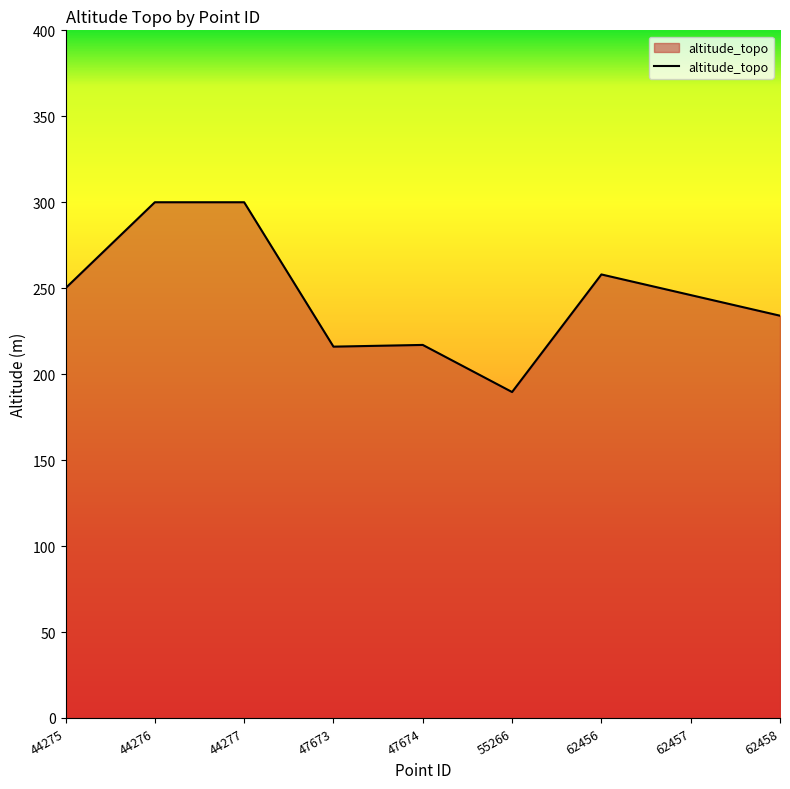

What is the change in value from 55266 to 62456?

+68.4